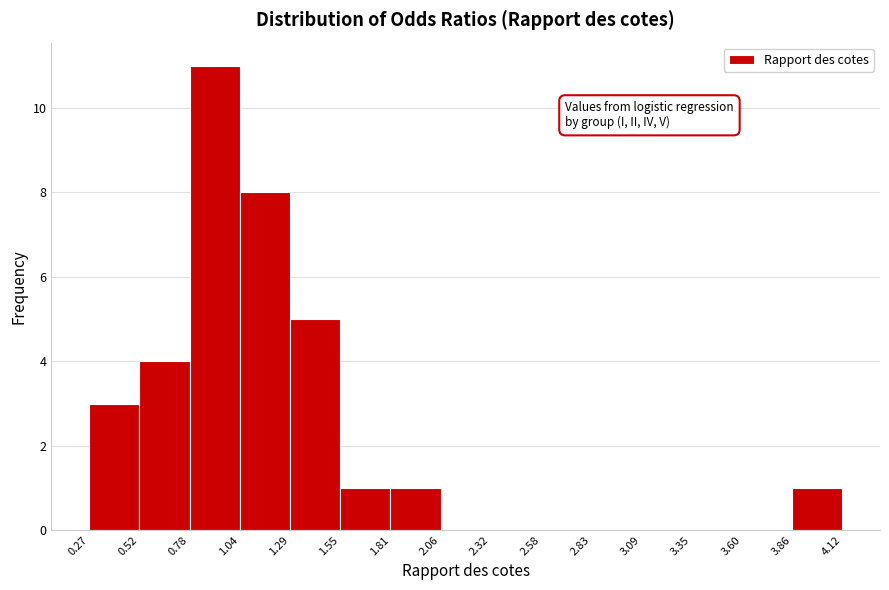

Reading left to right, transcribe this chart: for each bar, give the range it covers on the x-axis and its height. The values are not printed on the chart, so give them approximately, as read against the axis.

0.27 to 0.52: 3
0.52 to 0.78: 4
0.78 to 1.04: 11
1.04 to 1.29: 8
1.29 to 1.55: 5
1.55 to 1.81: 1
1.81 to 2.06: 1
2.06 to 2.32: 0
2.32 to 2.58: 0
2.58 to 2.83: 0
2.83 to 3.09: 0
3.09 to 3.35: 0
3.35 to 3.60: 0
3.60 to 3.86: 0
3.86 to 4.12: 1